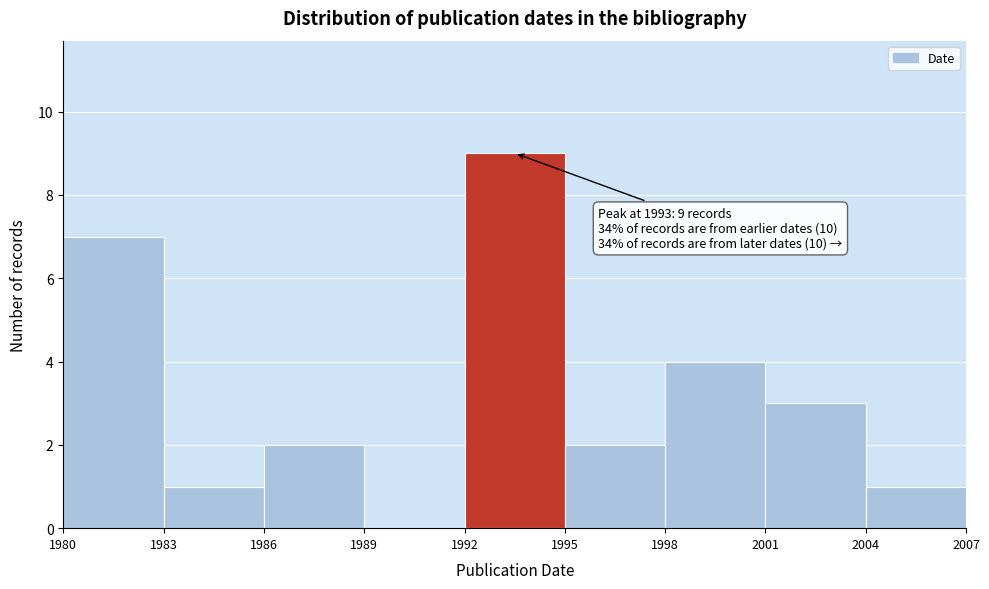

Over which range of the x-axis is the bar tallest?

1992 to 1995